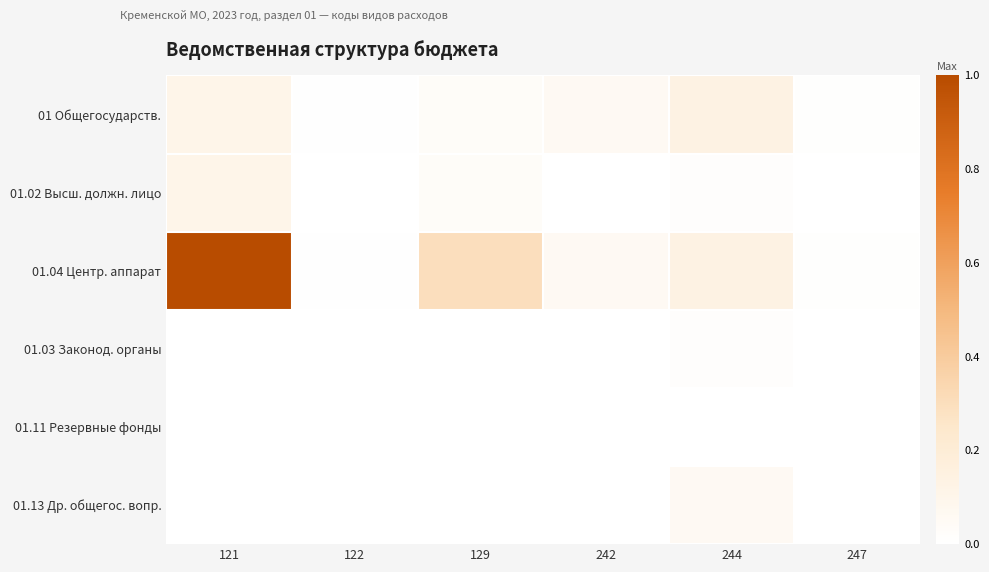

Between 242 and 122, which is larger?

242